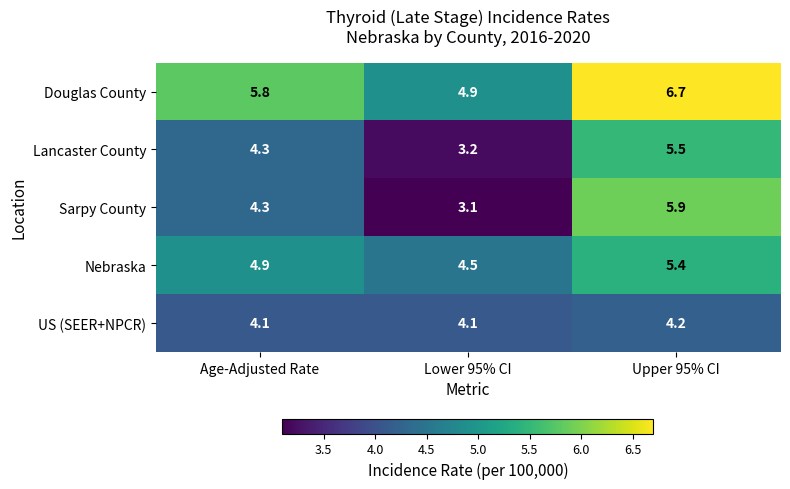

Rank the series at Upper 95% CI from lowest to highest value.

US (SEER+NPCR), Nebraska, Lancaster County, Sarpy County, Douglas County